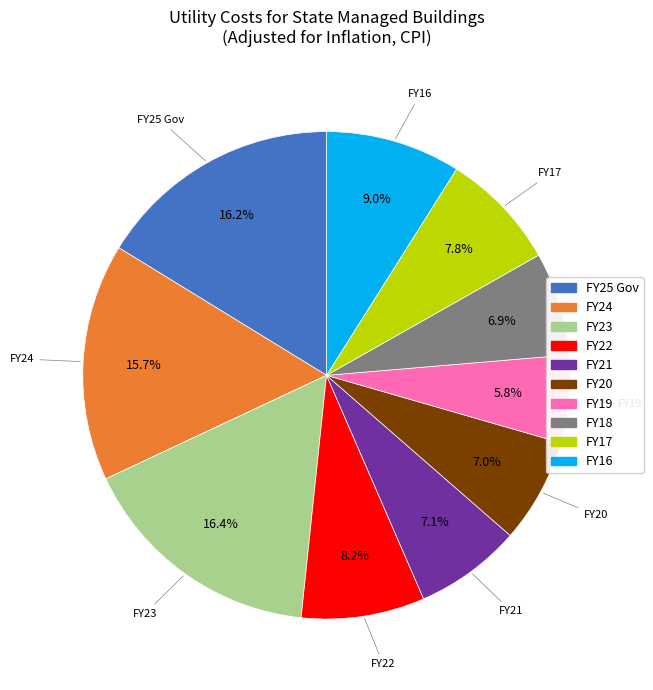

True or false: FY16 accounts for 9% of the total.

True